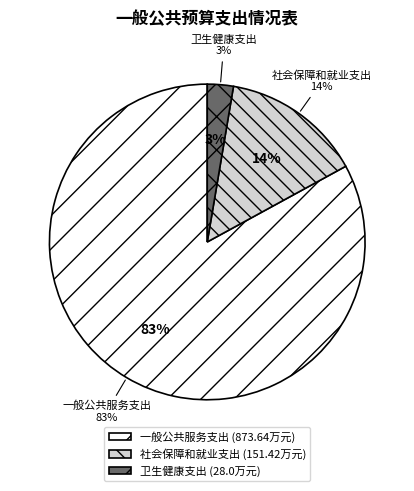

To the nearest percent, what is the difference between the 一般公共服务支出 and 社会保障和就业支出 slice percentages?

69%